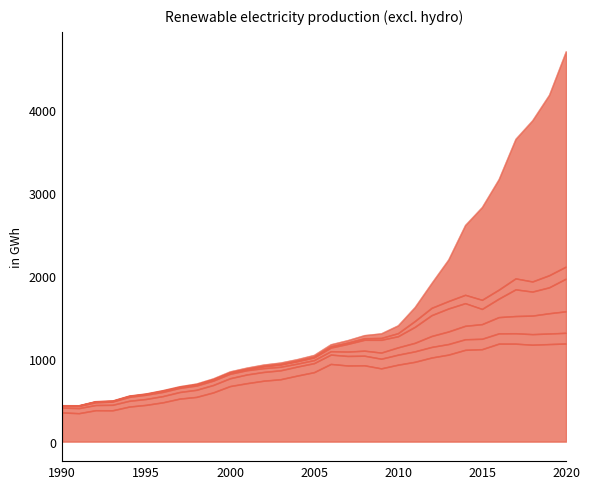

What is the sum of the Wood values at 2011 and 1996?

206.6